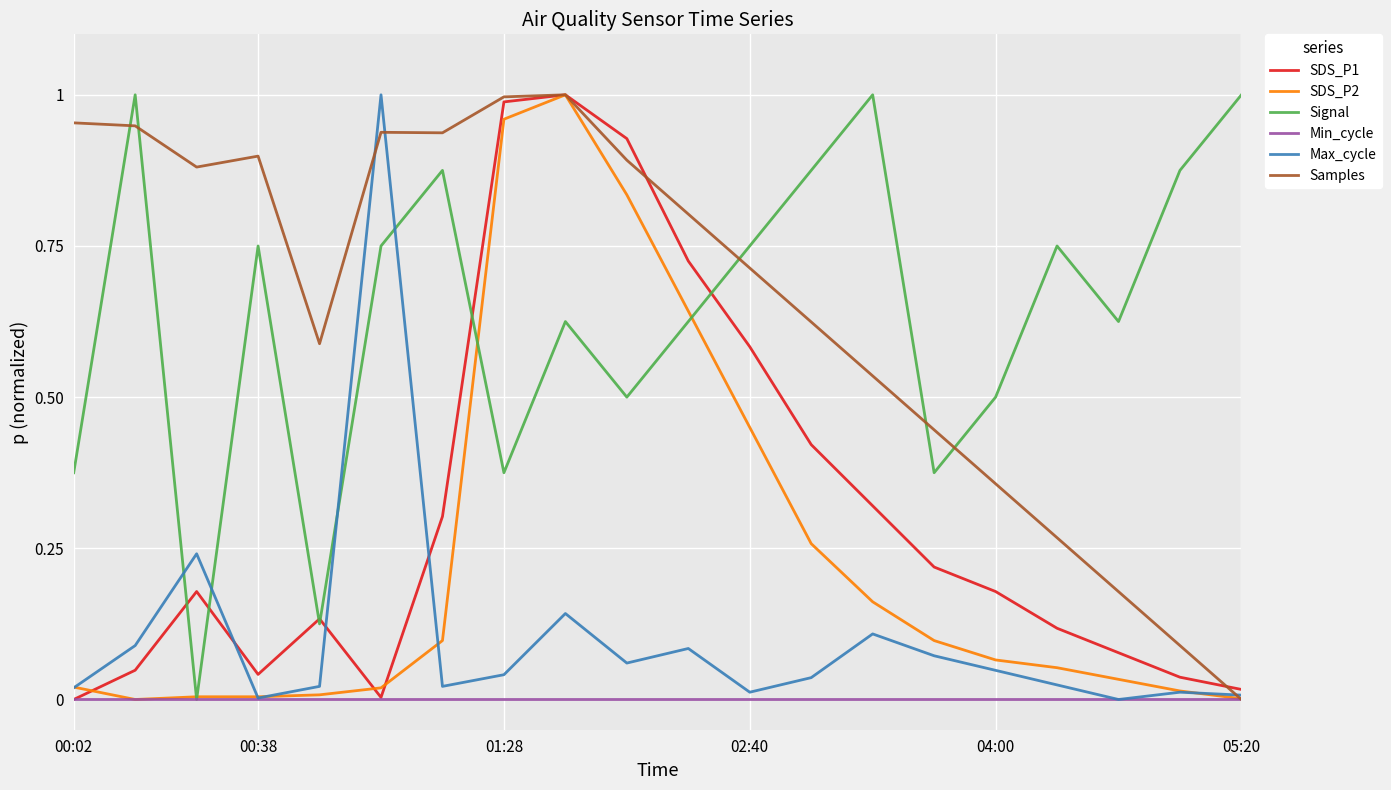

How many intersections are there between Signal and Max_cycle?

4